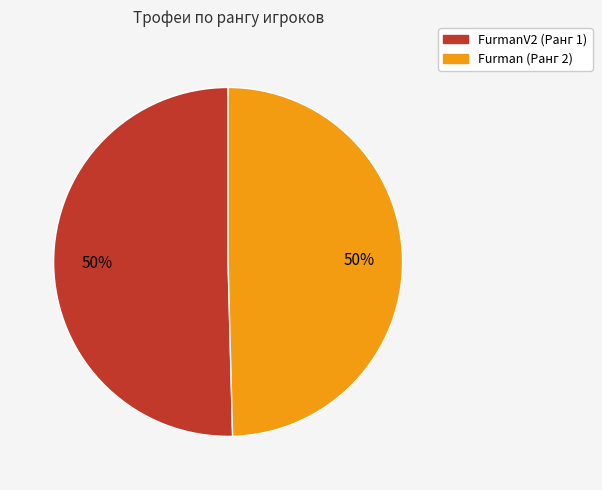

To the nearest percent, what is the average slice percentage?

50%